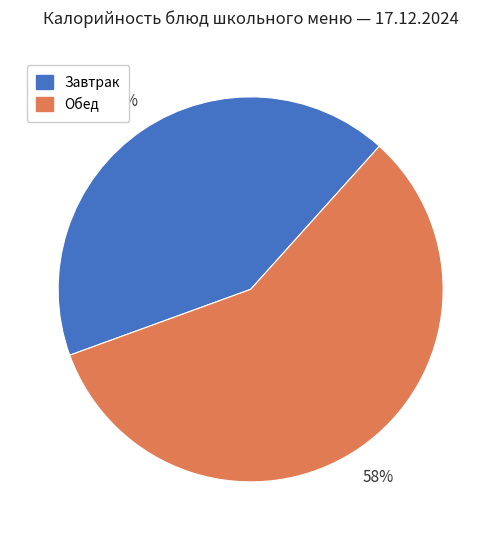

To the nearest percent, what is the difference between the largest and smallest slice percentages?

16%